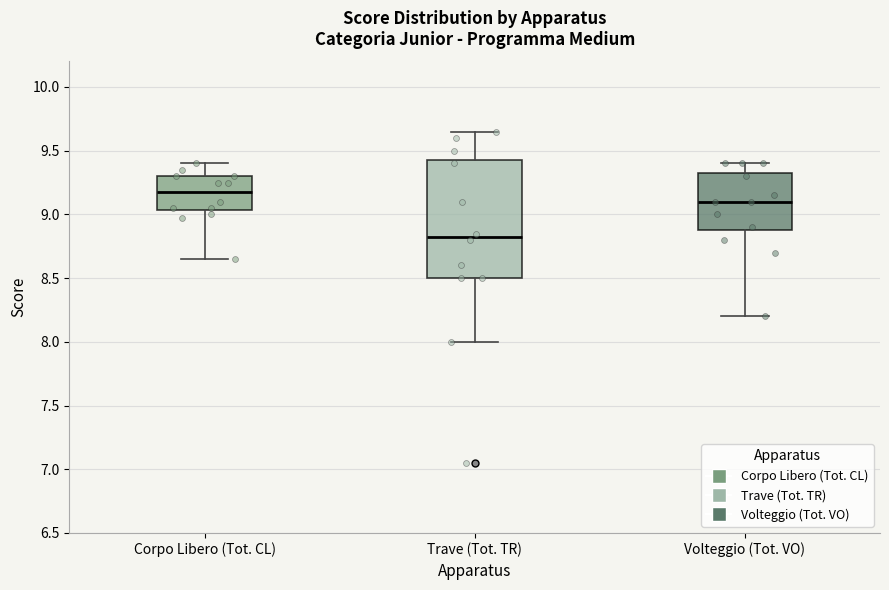

Reading left to right, transcribe this box plot: for each box, give where its median line is, the range the box spans, and where its two whiskers end, as read against the y-axis. The values are not printed on the chart, so give them approximately, as read against the axis.

Corpo Libero (Tot. CL): median 9.20, box 9.05 to 9.30, whiskers 8.65 to 9.40
Trave (Tot. TR): median 8.85, box 8.50 to 9.45, whiskers 8.00 to 9.65
Volteggio (Tot. VO): median 9.10, box 8.90 to 9.35, whiskers 8.20 to 9.40